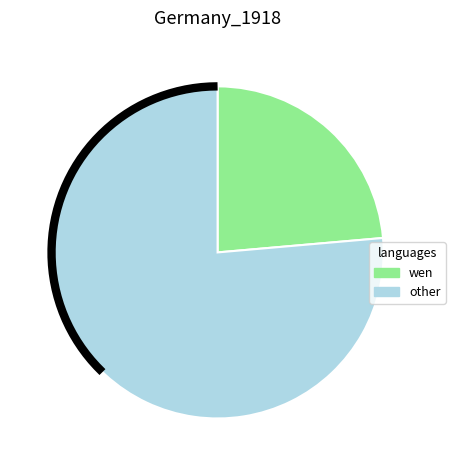

Does 4451 account for over 50% of the chart?

Yes